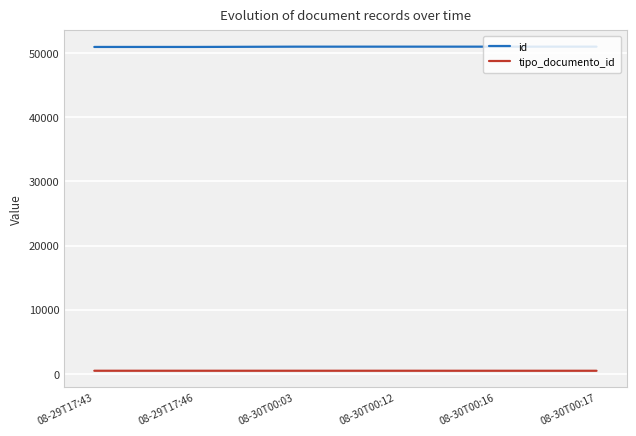

What is the label of the 6th point from the left?

08-30T00:17